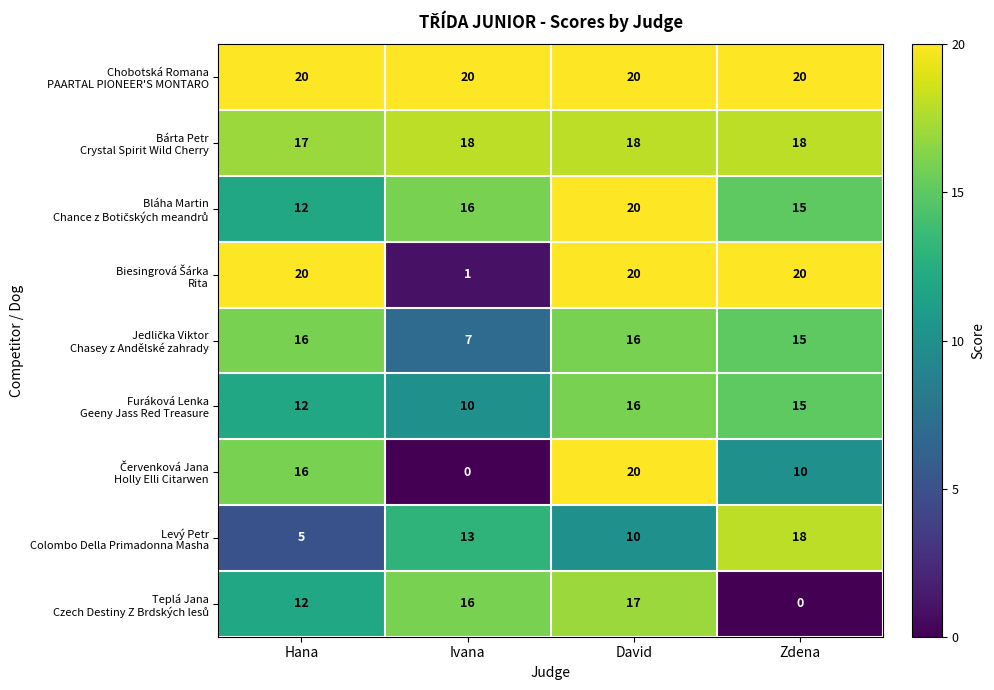

What is the spread (max minus min) of values at Ivana?

20